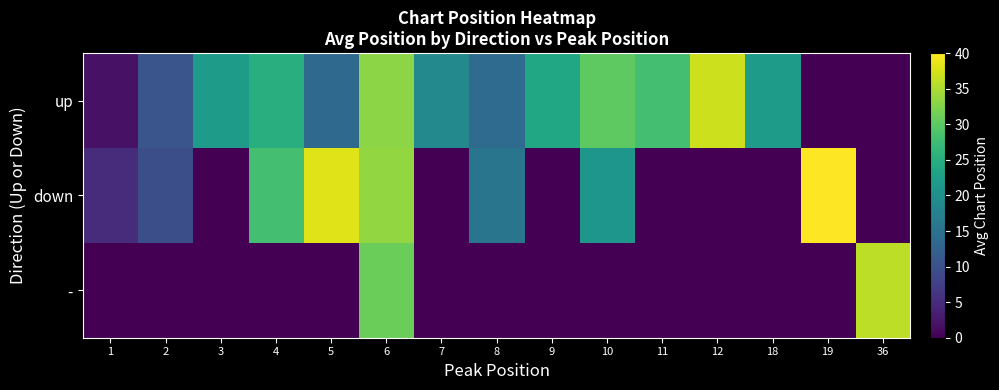

Reading right to left, extract all data points from this chart.

up: 36=0.0	19=0.0	18=22.0	12=37.0	11=28.0	10=30.0	9=24.0	8=14.0	7=18.8	6=33.0	5=13.7	4=25.0	3=22.0	2=10.5	1=2.0
down: 36=0.0	19=40.0	18=0.0	12=0.0	11=0.0	10=21.0	9=0.0	8=15.5	7=0.0	6=33.5	5=38.0	4=28.0	3=0.0	2=9.7	1=5.0
-: 36=36.0	19=0.0	18=0.0	12=0.0	11=0.0	10=0.0	9=0.0	8=0.0	7=0.0	6=31.0	5=0.0	4=0.0	3=0.0	2=0.0	1=0.0